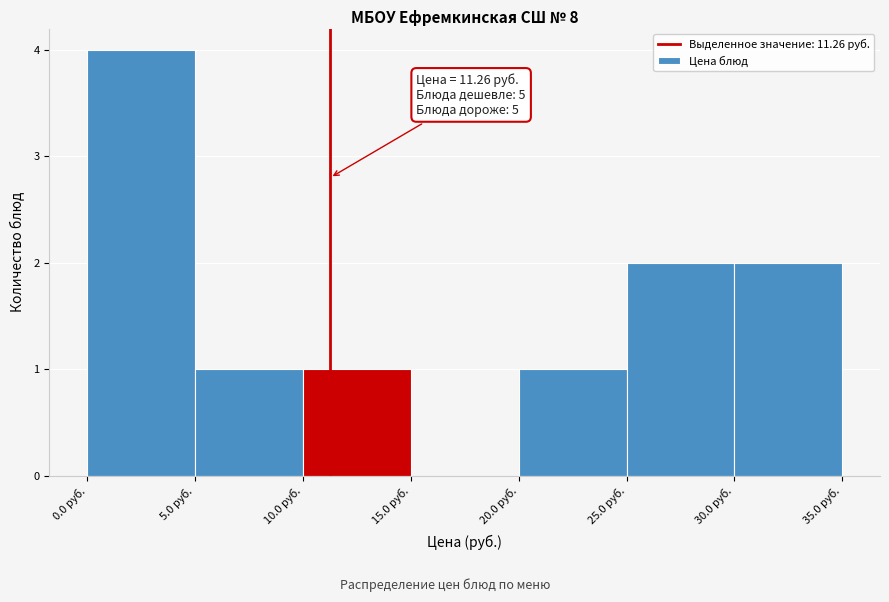

Over which range of the x-axis is the bar tallest?

0 to 5